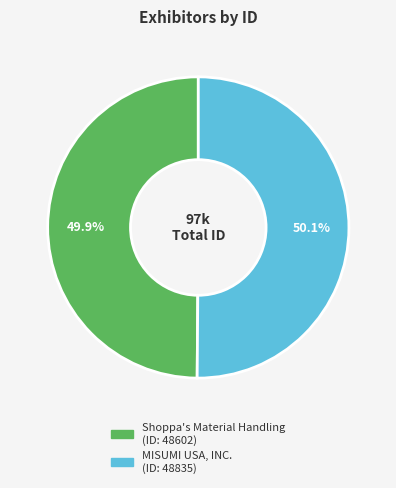

What percentage is NOT represented by Shoppa's Material Handling?

50.1%